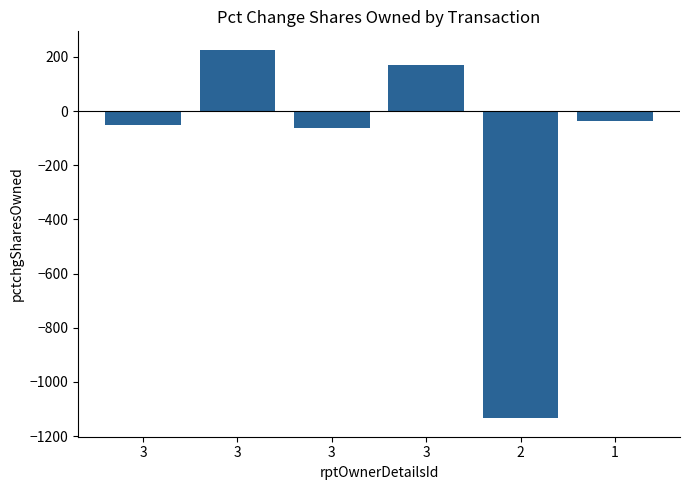

How many positive values are there?

2